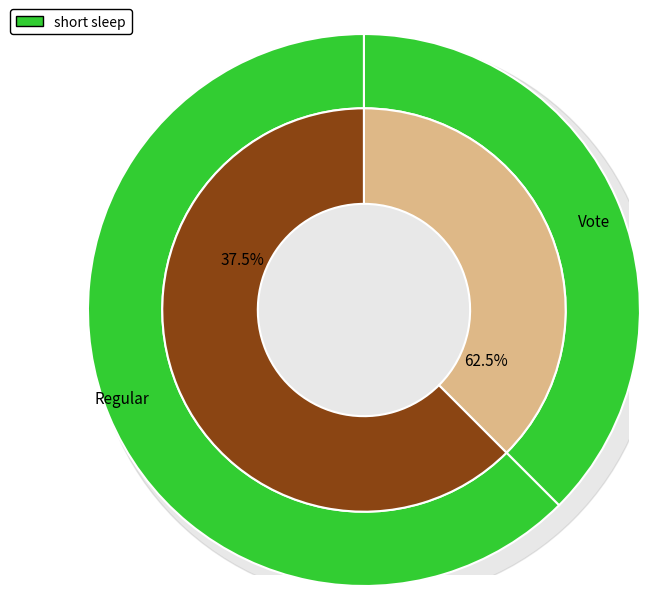

Which slice is the largest?

Regular